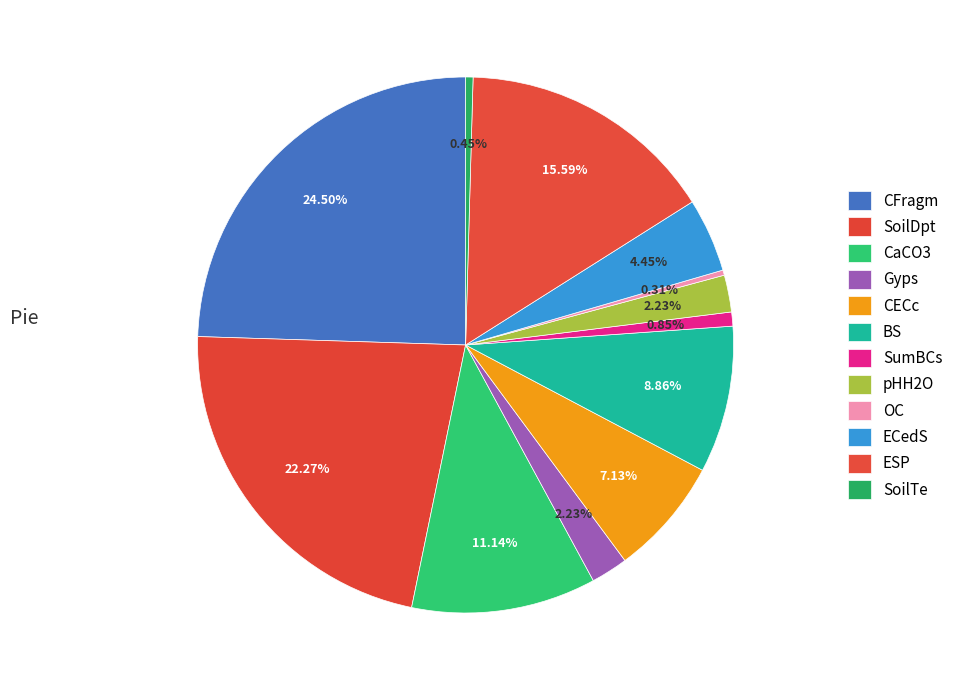

What is the largest slice in the pie chart?

CFragm